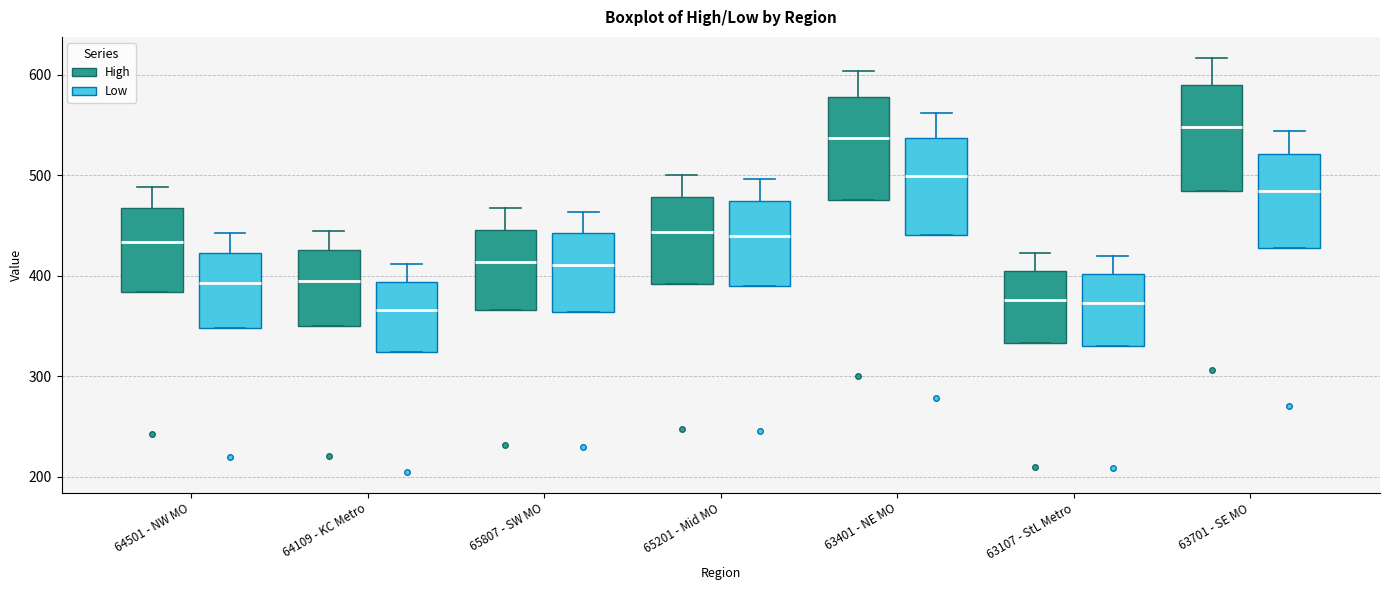

Reading left to right, read every box against the y-axis: the position of its median line, the range the box covers, and the ends of its whiskers. The values are not printed on the chart, so give them approximately, as read against the axis.

64501 - NW MO (High): median 430, box 380 to 470, whiskers 380 to 490
64501 - NW MO (Low): median 390, box 350 to 420, whiskers 350 to 440
64109 - KC Metro (High): median 400, box 350 to 430, whiskers 350 to 450
64109 - KC Metro (Low): median 370, box 320 to 390, whiskers 320 to 410
65807 - SW MO (High): median 410, box 370 to 450, whiskers 370 to 470
65807 - SW MO (Low): median 410, box 360 to 440, whiskers 360 to 460
65201 - Mid MO (High): median 440, box 390 to 480, whiskers 390 to 500
65201 - Mid MO (Low): median 440, box 390 to 470, whiskers 390 to 500
63401 - NE MO (High): median 540, box 480 to 580, whiskers 480 to 600
63401 - NE MO (Low): median 500, box 440 to 540, whiskers 440 to 560
63107 - StL Metro (High): median 380, box 330 to 410, whiskers 330 to 420
63107 - StL Metro (Low): median 370, box 330 to 400, whiskers 330 to 420
63701 - SE MO (High): median 550, box 480 to 590, whiskers 480 to 620
63701 - SE MO (Low): median 480, box 430 to 520, whiskers 430 to 540